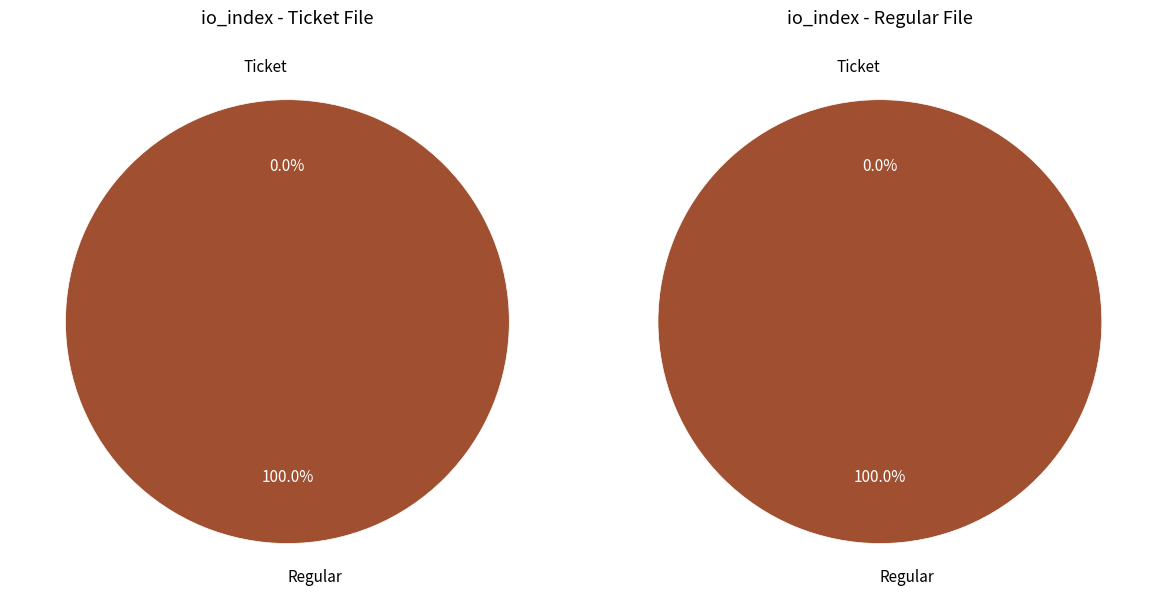

Which has a higher value, Regular or Ticket?

Regular